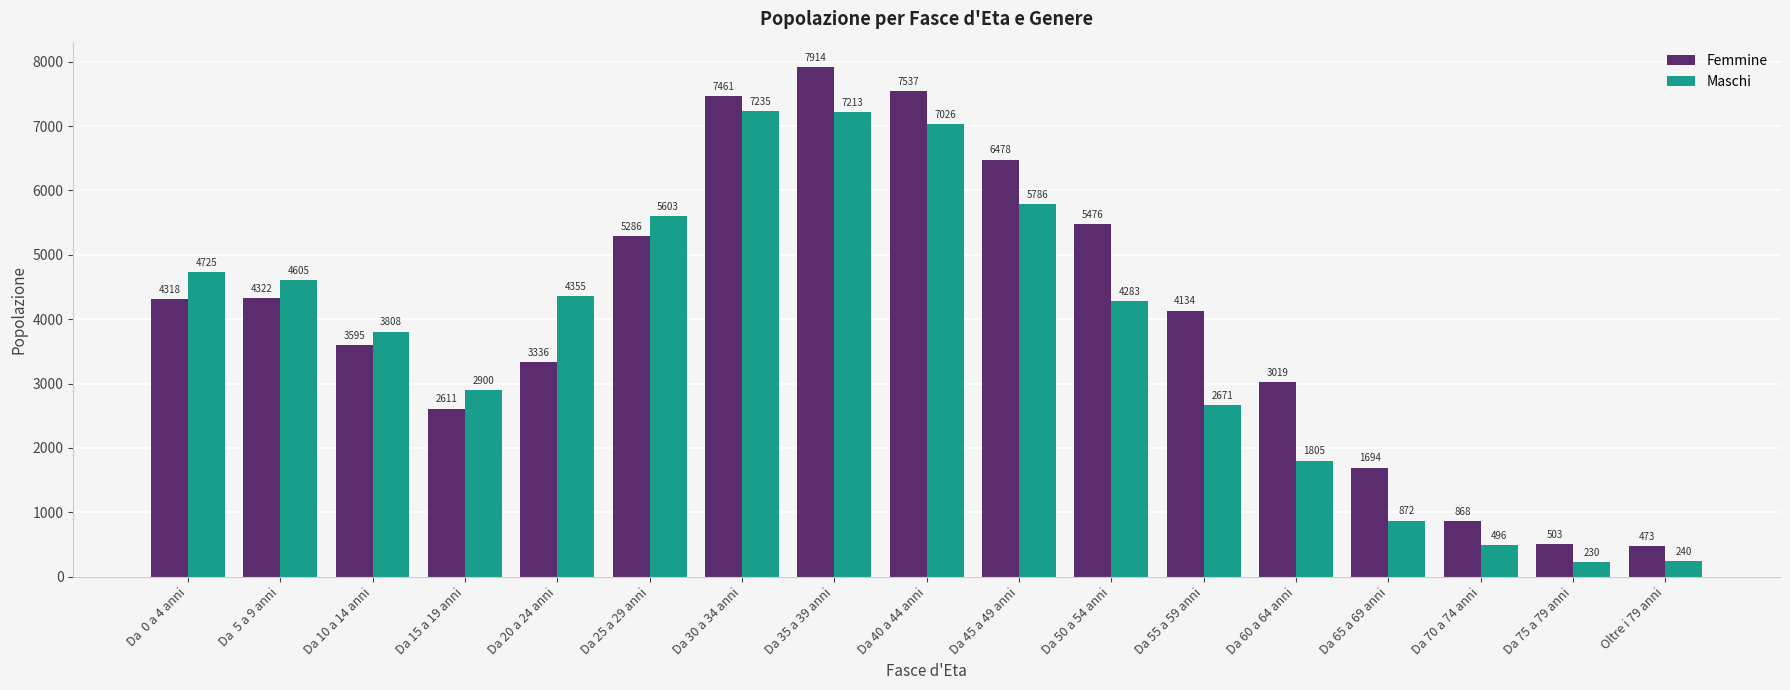

How many values in the Maschi series are below 4283?

8